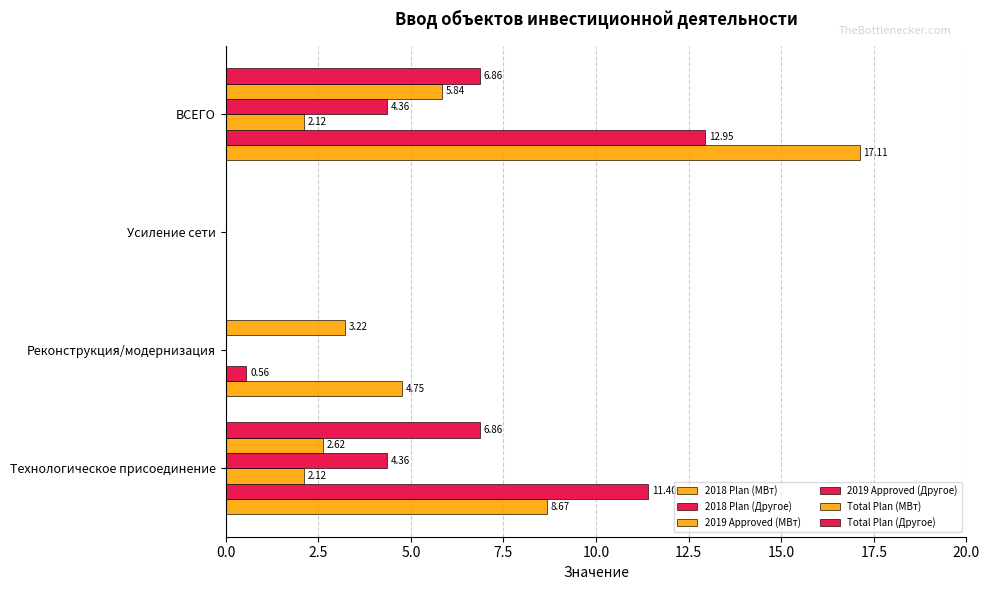

How many values in the 2018 Plan (Другое) series exceed 11?

2